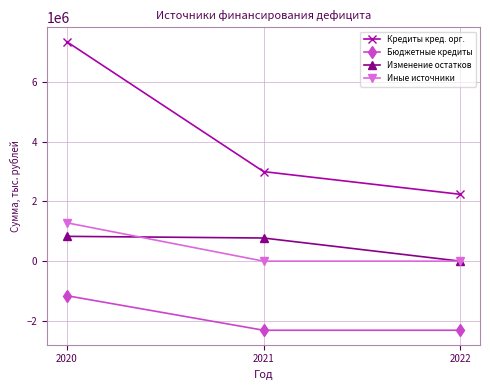

At which category does the chart reach its peak across all series?

2020